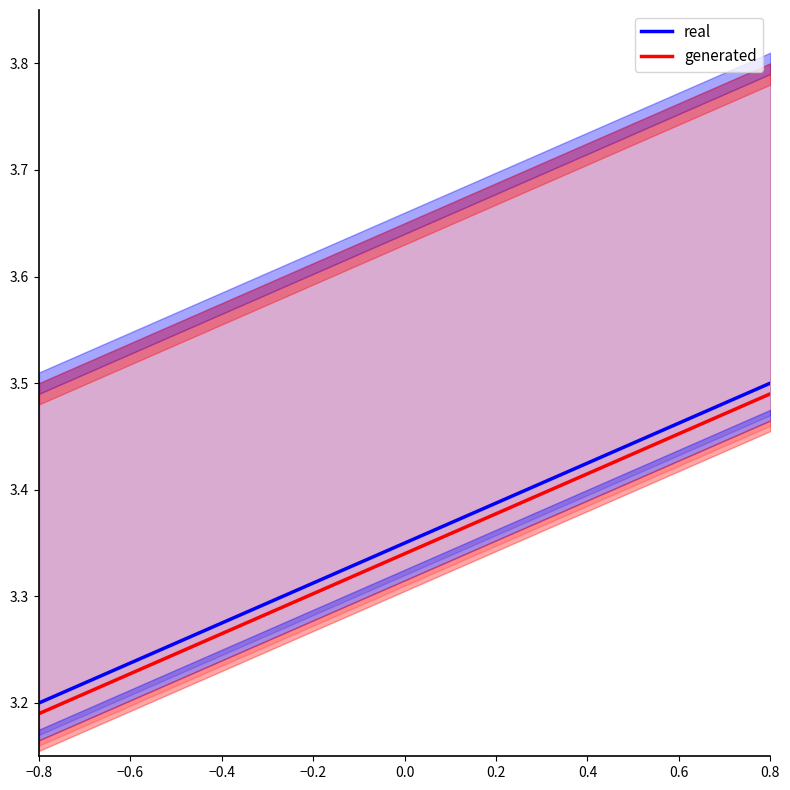

True or false: real and generated cross at least once.

False